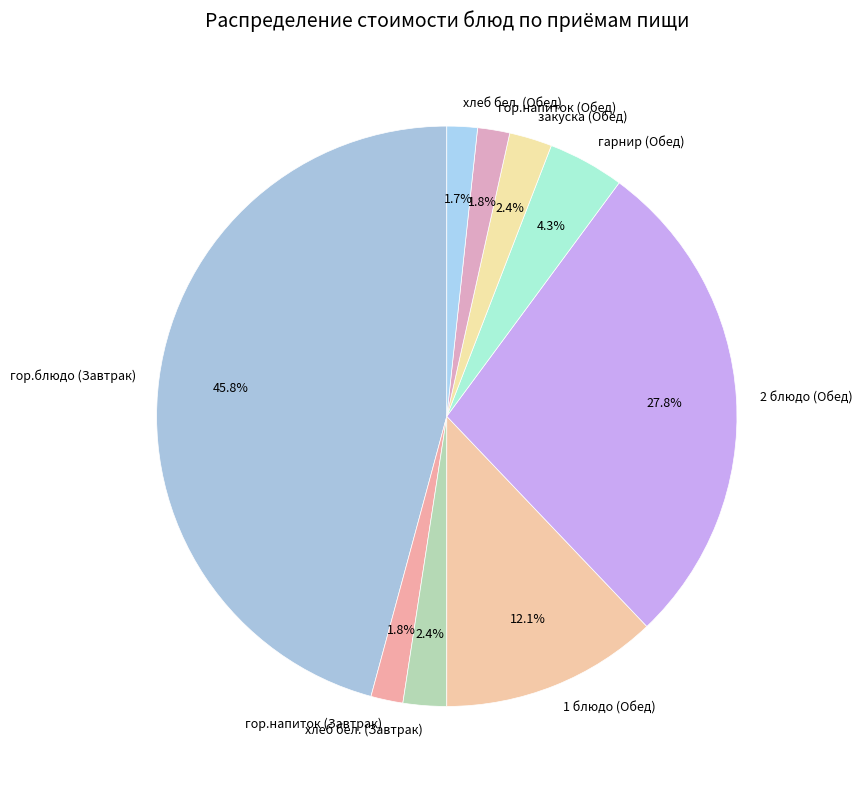

What percentage is the 2 блюдо (Обед) slice, to the nearest percent?

28%